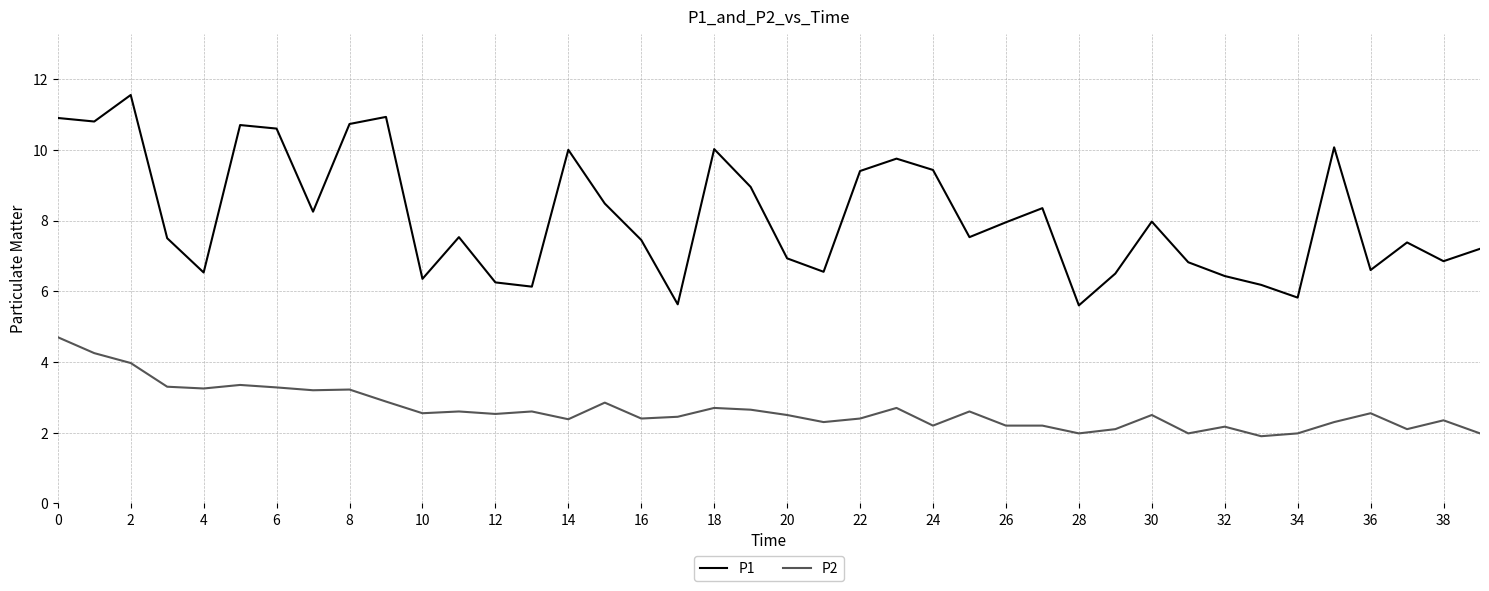

Which series has the largest total across all categories?

P1